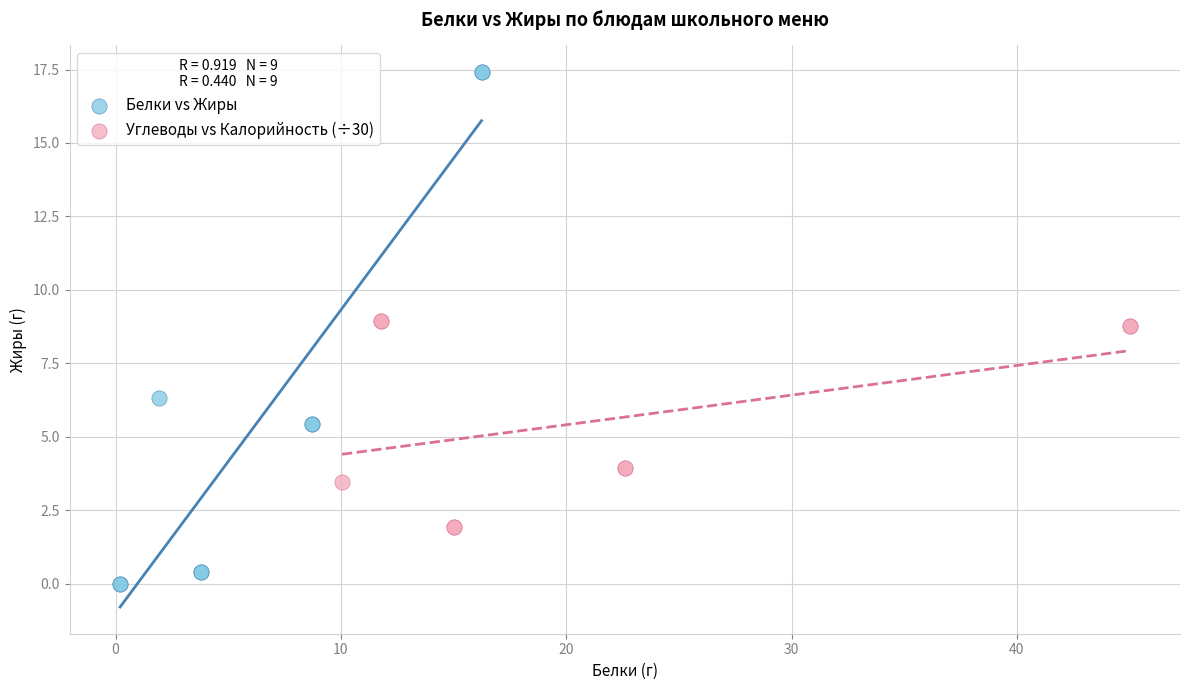

Which series has the widest spread of Y values?

Белки vs Жиры